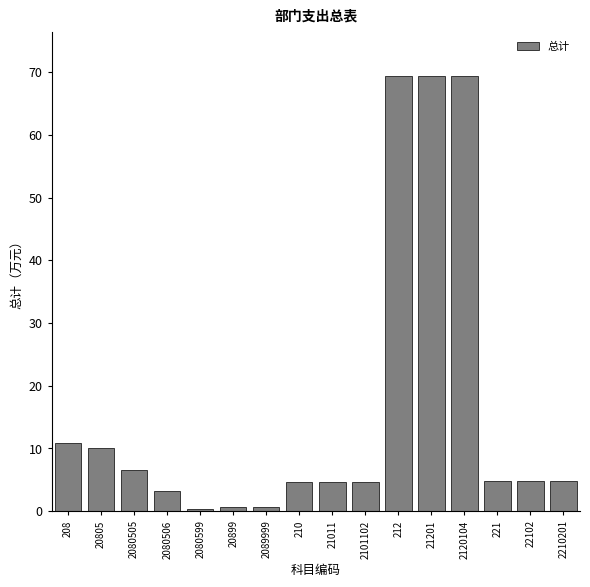

The chart shows a value of 4.7 at 21011. True or false?

True